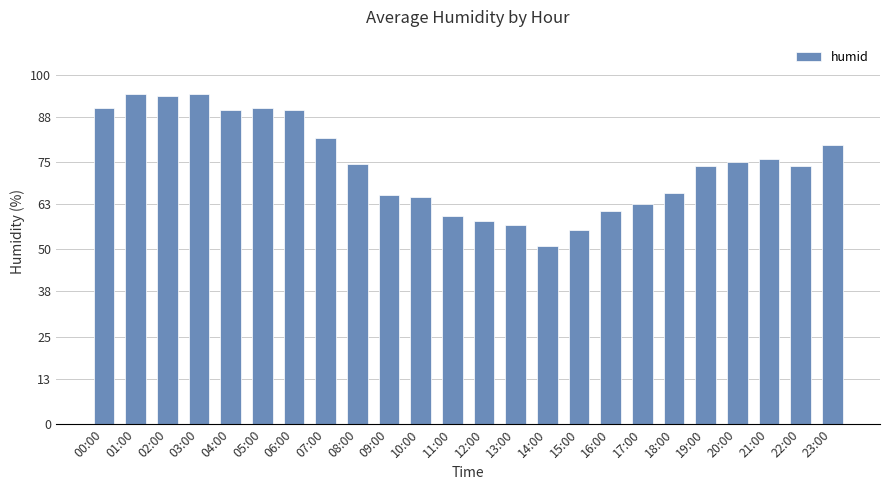

What is the value of the 11th bar from the left?

65.0